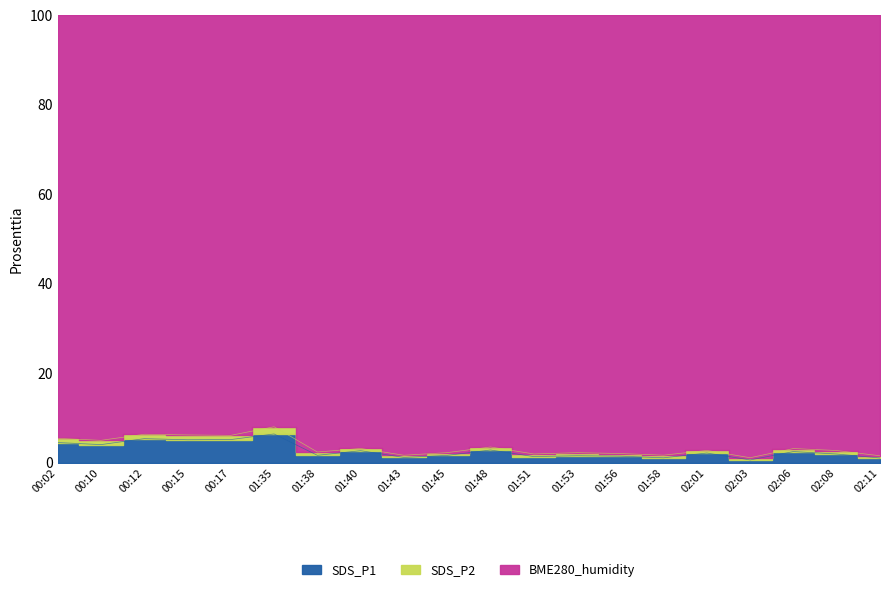

List the labels in order of SDS_P1 value, largest first.

01:35, 00:12, 00:17, 00:15, 00:02, 00:10, 01:48, 01:40, 02:06, 02:01, 02:08, 01:38, 01:45, 01:53, 01:56, 01:51, 01:43, 01:58, 02:11, 02:03